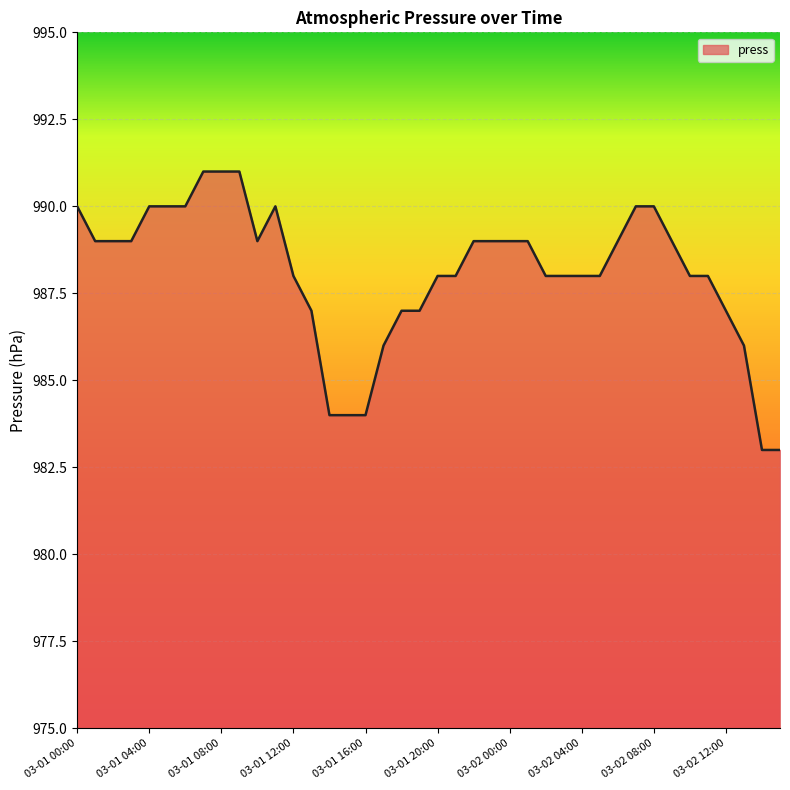

Reading left to right, list all the values displayed in this chart.

990	989	989	989	990	990	990	991	991	991	989	990	988	987	984	984	984	986	987	987	988	988	989	989	989	989	988	988	988	988	989	990	990	989	988	988	987	986	983	983